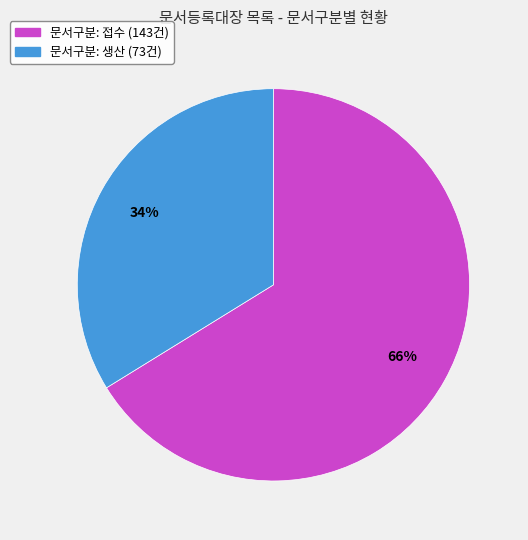

Is there a majority slice in this chart?

Yes